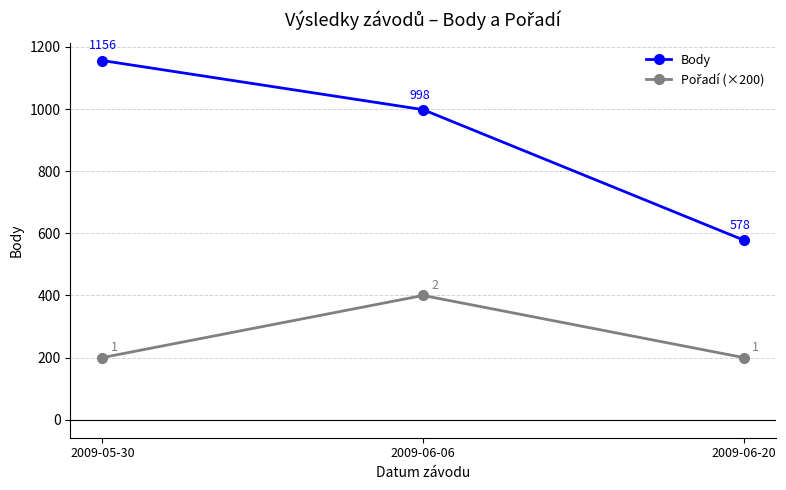

What is the lowest value of the Body series?

578